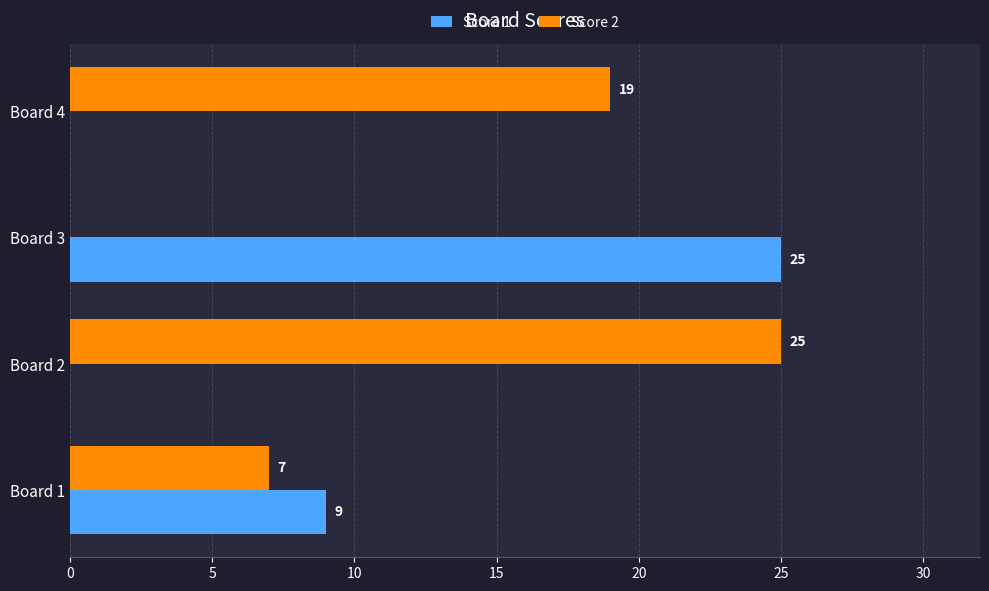

Read the Score 1 value at Board 1, to the nearest 10.

10